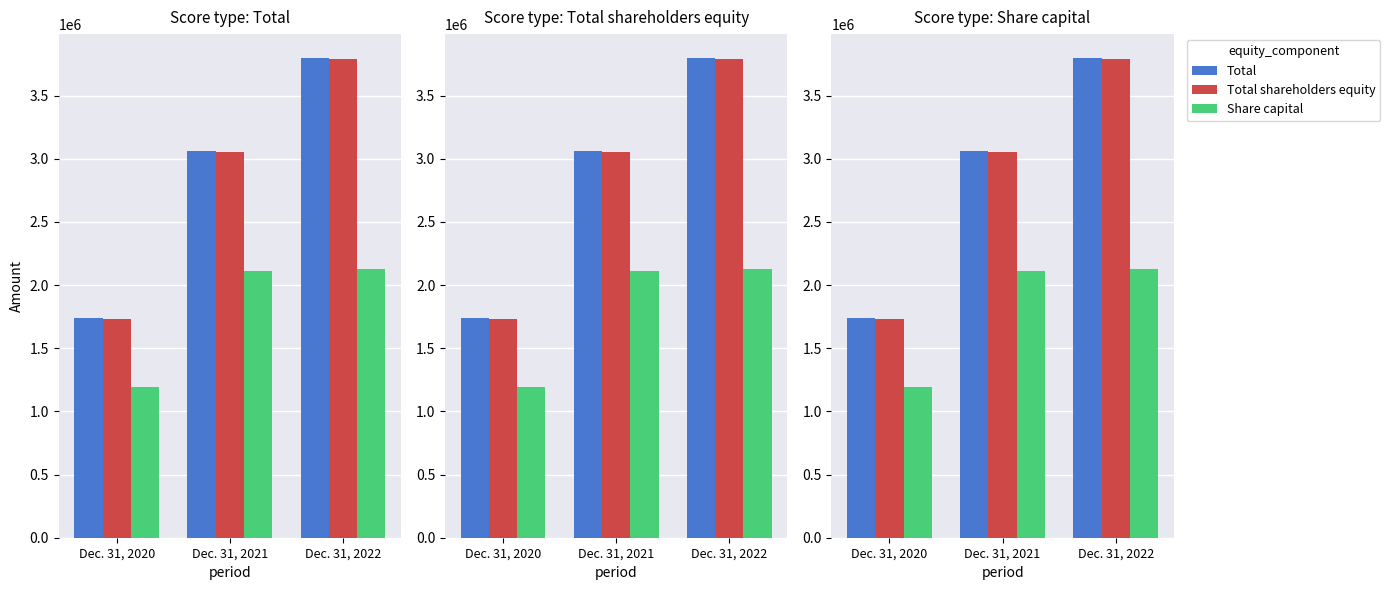

At which category is the sum across all series the highest?

Dec. 31, 2022